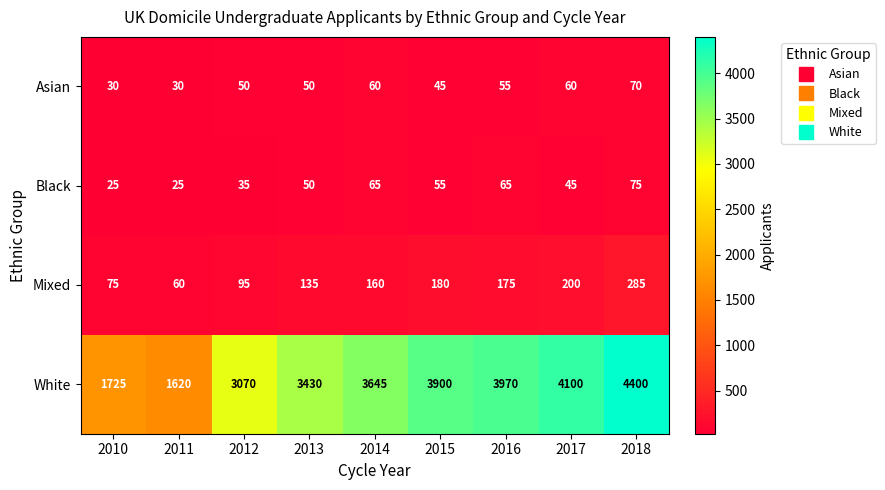

List the series in order of their peak value, highest first.

White, Mixed, Black, Asian